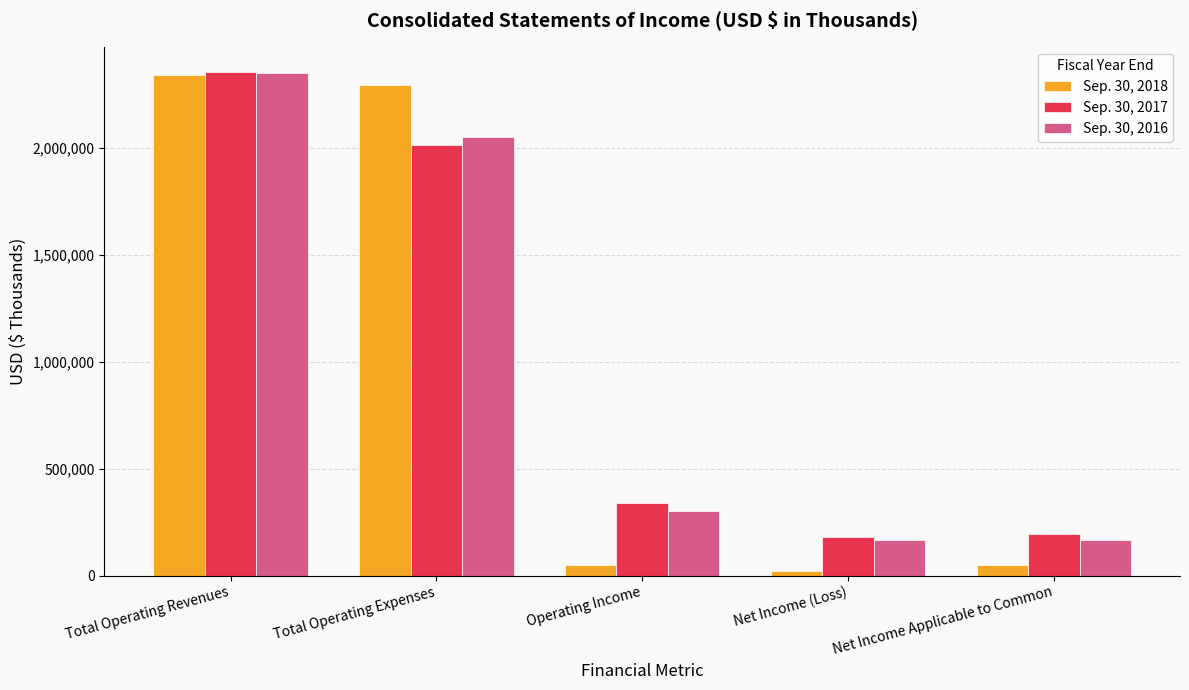

The value of Sep. 30, 2017 at Total Operating Revenues is 2354724. True or false?

True